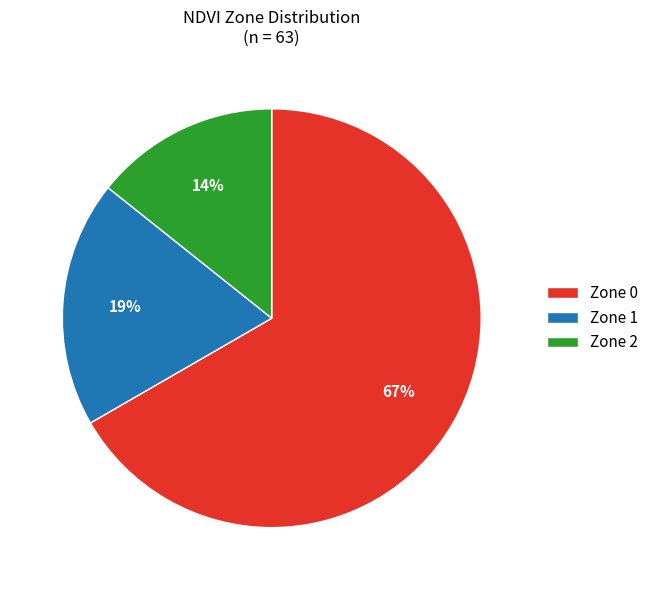

Which slice is the smallest?

Zone 2